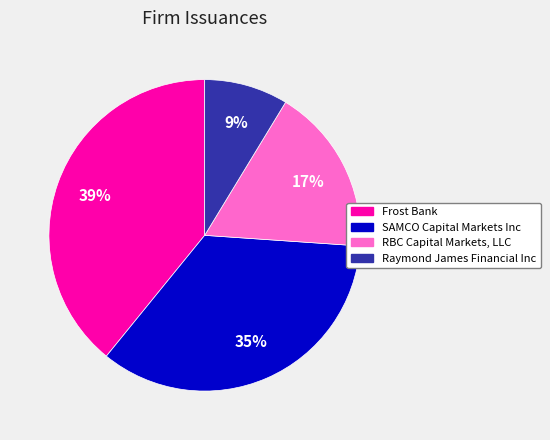

To the nearest percent, what is the difference between the largest and smallest slice percentages?

30%